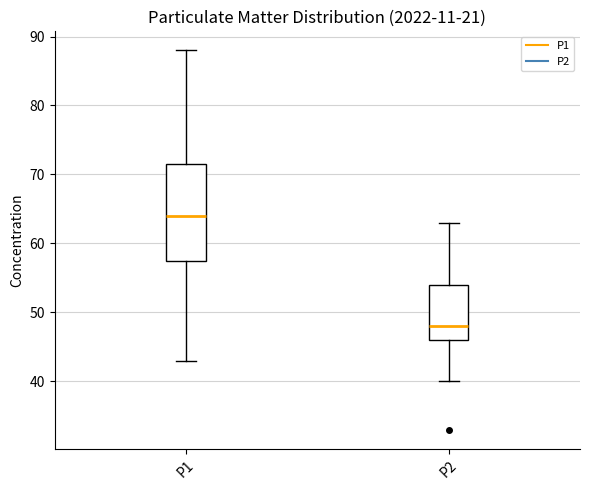

Reading left to right, read every box against the y-axis: the position of its median line, the range the box covers, and the ends of its whiskers. The values are not printed on the chart, so give them approximately, as read against the axis.

P1: median 64, box 58 to 72, whiskers 43 to 88
P2: median 48, box 46 to 54, whiskers 40 to 63